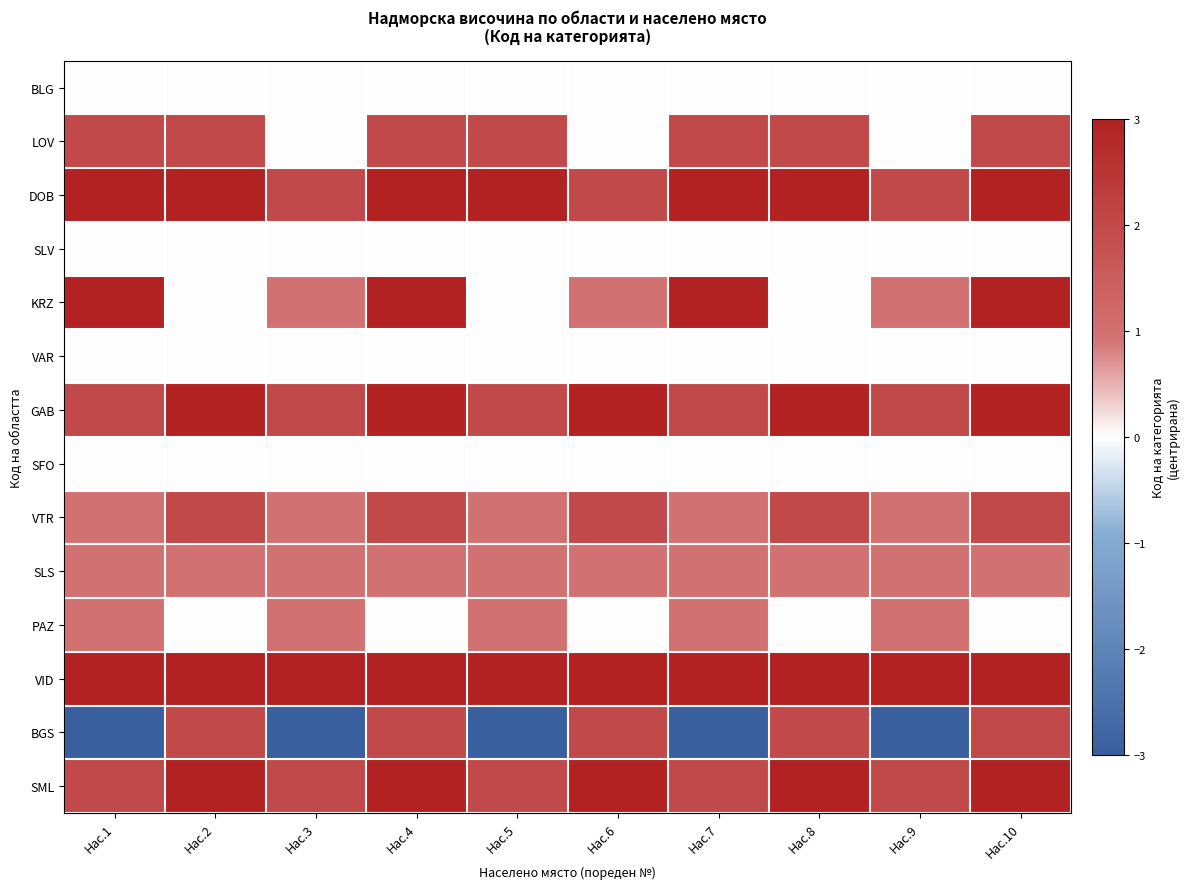

What is the total value across all series at Нас.10?

22